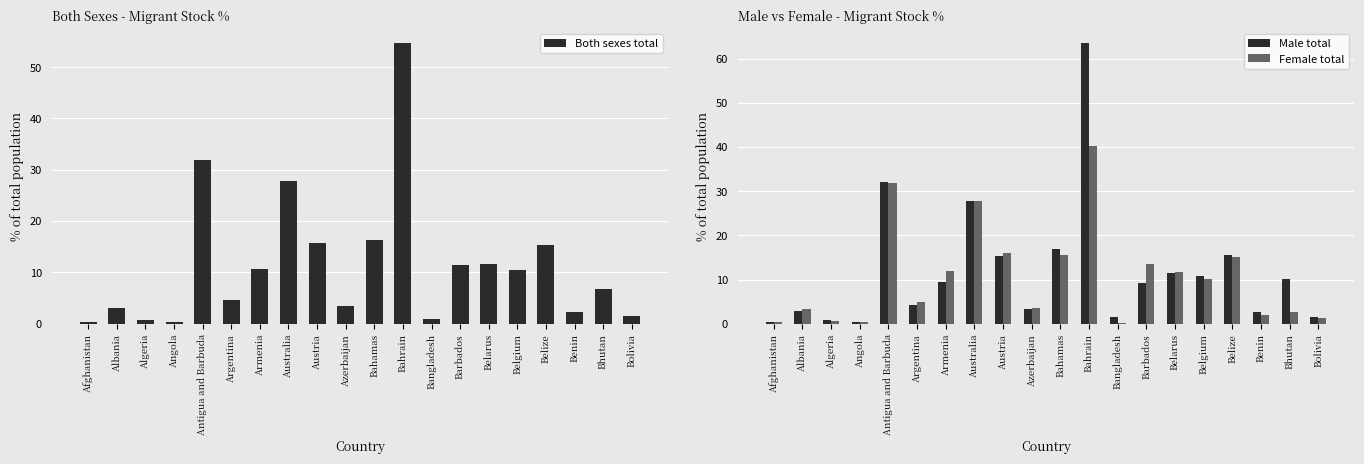

What is the value of the Male total bar at the 15th from the left?

11.4